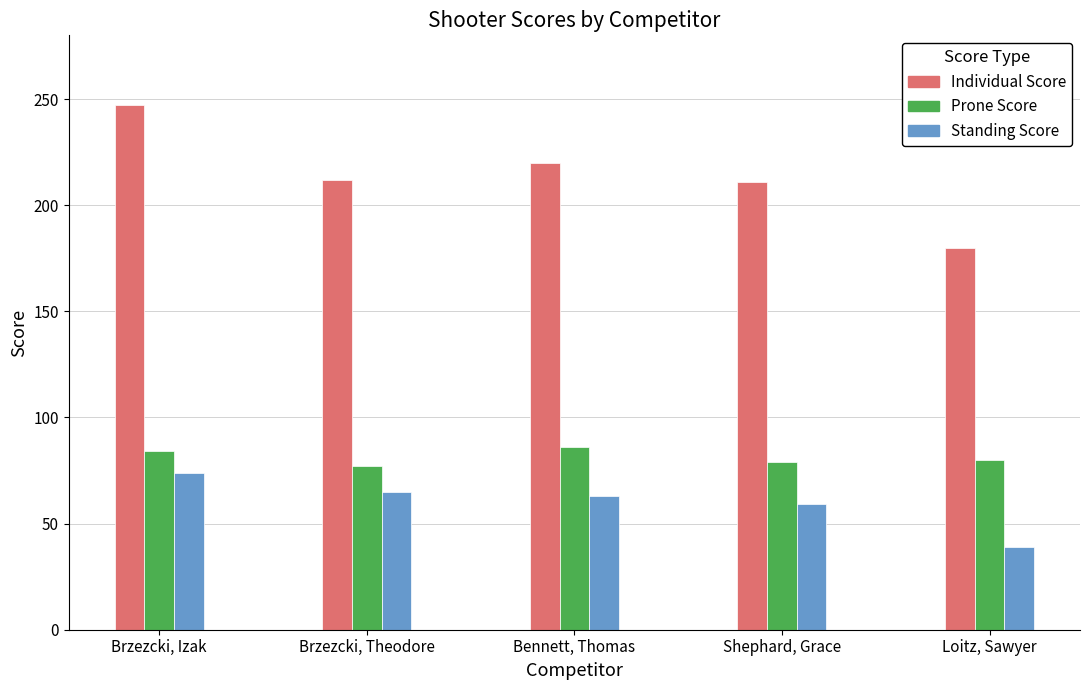

How many bars are there in each group?

3